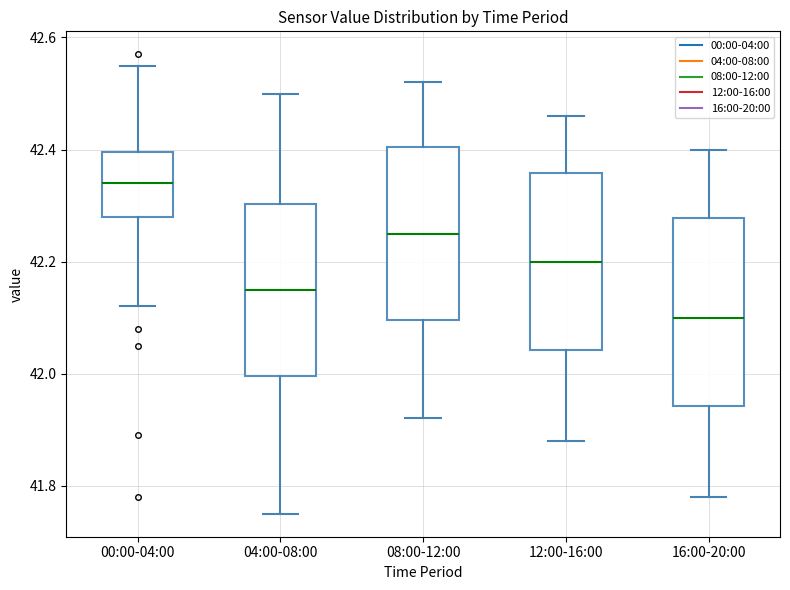

Reading left to right, transcribe this box plot: for each box, give where its median line is, the range the box spans, and where its two whiskers end, as read against the y-axis. The values are not printed on the chart, so give them approximately, as read against the axis.

00:00-04:00: median 42.34, box 42.28 to 42.40, whiskers 42.12 to 42.56
04:00-08:00: median 42.16, box 42.00 to 42.30, whiskers 41.76 to 42.50
08:00-12:00: median 42.26, box 42.10 to 42.40, whiskers 41.92 to 42.52
12:00-16:00: median 42.20, box 42.04 to 42.36, whiskers 41.88 to 42.46
16:00-20:00: median 42.10, box 41.94 to 42.28, whiskers 41.78 to 42.40